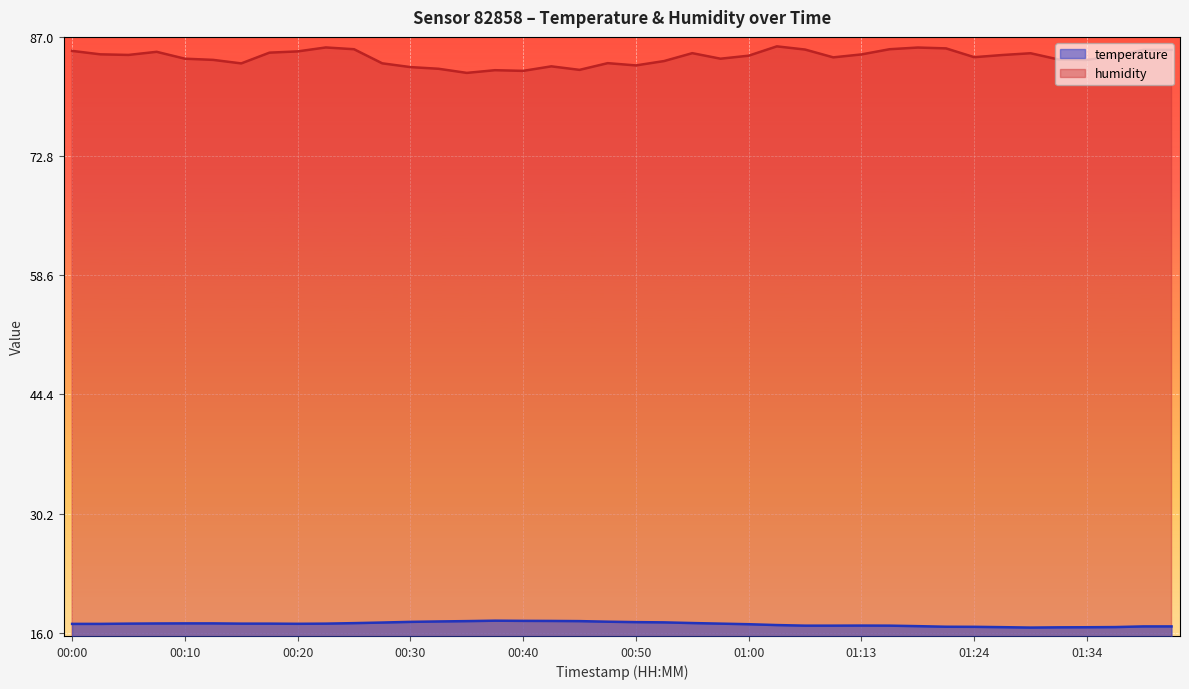

List the series in order of their peak value, lowest first.

temperature, humidity